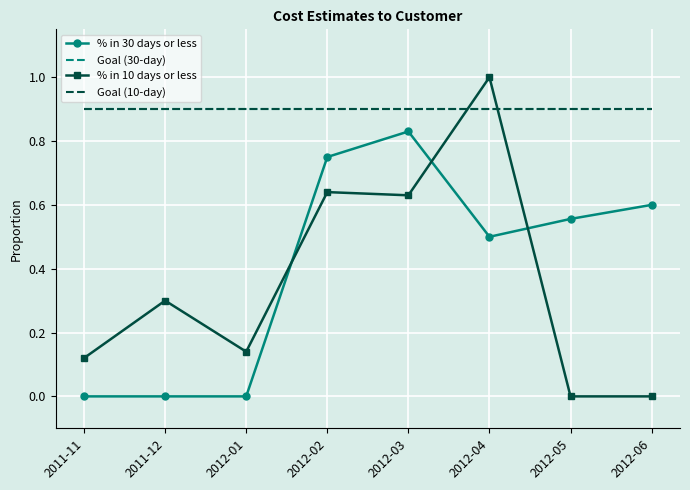

How many interior local peaks does the % in 30 days or less series have?

1